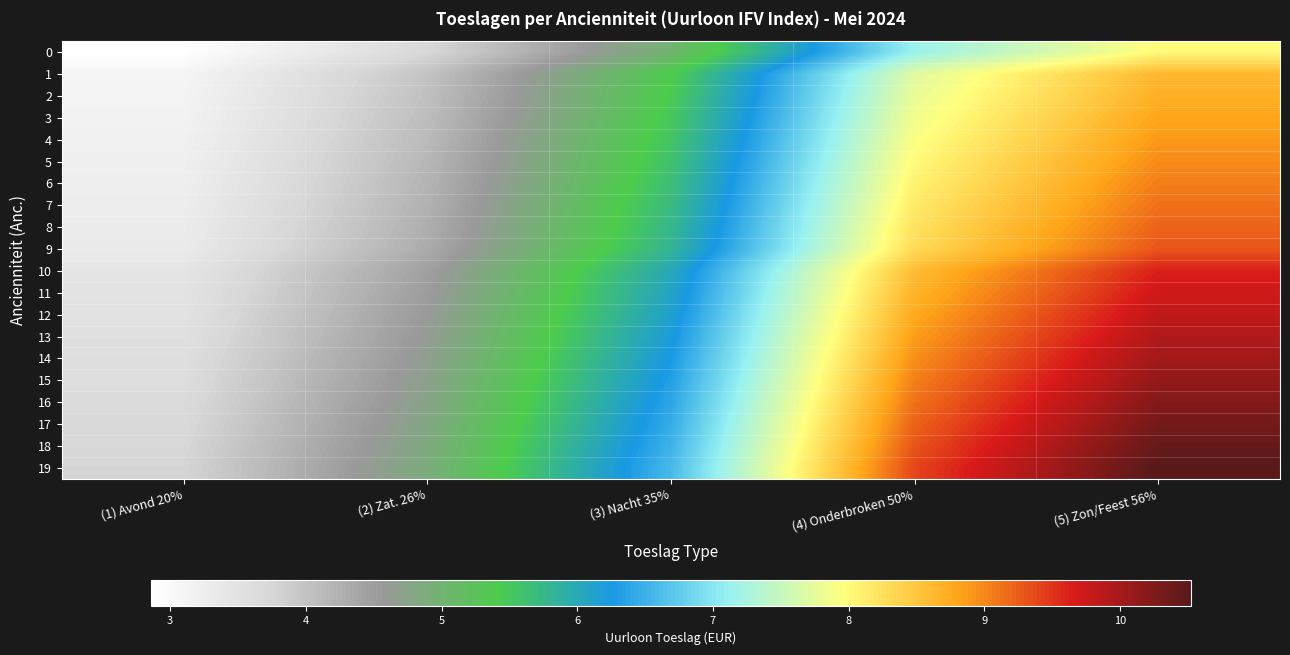

Reading left to right, what are all the values shown in this chart?

0: (1) Avond 20%=2.9	(2) Zat. 26%=3.7	(3) Nacht 35%=5.0	(4) Onderbroken 50%=7.1	(5) Zon/Feest 56%=8.0
1: (1) Avond 20%=3.1	(2) Zat. 26%=4.0	(3) Nacht 35%=5.4	(4) Onderbroken 50%=7.7	(5) Zon/Feest 56%=8.6
2: (1) Avond 20%=3.1	(2) Zat. 26%=4.0	(3) Nacht 35%=5.4	(4) Onderbroken 50%=7.8	(5) Zon/Feest 56%=8.7
3: (1) Avond 20%=3.1	(2) Zat. 26%=4.1	(3) Nacht 35%=5.5	(4) Onderbroken 50%=7.9	(5) Zon/Feest 56%=8.8
4: (1) Avond 20%=3.2	(2) Zat. 26%=4.1	(3) Nacht 35%=5.6	(4) Onderbroken 50%=7.9	(5) Zon/Feest 56%=8.9
5: (1) Avond 20%=3.2	(2) Zat. 26%=4.2	(3) Nacht 35%=5.6	(4) Onderbroken 50%=8.0	(5) Zon/Feest 56%=9.0
6: (1) Avond 20%=3.2	(2) Zat. 26%=4.2	(3) Nacht 35%=5.7	(4) Onderbroken 50%=8.1	(5) Zon/Feest 56%=9.0
7: (1) Avond 20%=3.3	(2) Zat. 26%=4.2	(3) Nacht 35%=5.7	(4) Onderbroken 50%=8.2	(5) Zon/Feest 56%=9.1
8: (1) Avond 20%=3.3	(2) Zat. 26%=4.3	(3) Nacht 35%=5.8	(4) Onderbroken 50%=8.2	(5) Zon/Feest 56%=9.2
9: (1) Avond 20%=3.3	(2) Zat. 26%=4.3	(3) Nacht 35%=5.8	(4) Onderbroken 50%=8.3	(5) Zon/Feest 56%=9.3
10: (1) Avond 20%=3.4	(2) Zat. 26%=4.5	(3) Nacht 35%=6.0	(4) Onderbroken 50%=8.6	(5) Zon/Feest 56%=9.6
11: (1) Avond 20%=3.5	(2) Zat. 26%=4.5	(3) Nacht 35%=6.1	(4) Onderbroken 50%=8.7	(5) Zon/Feest 56%=9.7
12: (1) Avond 20%=3.5	(2) Zat. 26%=4.6	(3) Nacht 35%=6.1	(4) Onderbroken 50%=8.8	(5) Zon/Feest 56%=9.8
13: (1) Avond 20%=3.5	(2) Zat. 26%=4.6	(3) Nacht 35%=6.2	(4) Onderbroken 50%=8.9	(5) Zon/Feest 56%=9.9
14: (1) Avond 20%=3.6	(2) Zat. 26%=4.7	(3) Nacht 35%=6.3	(4) Onderbroken 50%=8.9	(5) Zon/Feest 56%=10.0
15: (1) Avond 20%=3.6	(2) Zat. 26%=4.7	(3) Nacht 35%=6.3	(4) Onderbroken 50%=9.0	(5) Zon/Feest 56%=10.1
16: (1) Avond 20%=3.7	(2) Zat. 26%=4.7	(3) Nacht 35%=6.4	(4) Onderbroken 50%=9.1	(5) Zon/Feest 56%=10.2
17: (1) Avond 20%=3.7	(2) Zat. 26%=4.8	(3) Nacht 35%=6.5	(4) Onderbroken 50%=9.2	(5) Zon/Feest 56%=10.3
18: (1) Avond 20%=3.7	(2) Zat. 26%=4.8	(3) Nacht 35%=6.5	(4) Onderbroken 50%=9.3	(5) Zon/Feest 56%=10.4
19: (1) Avond 20%=3.8	(2) Zat. 26%=4.9	(3) Nacht 35%=6.6	(4) Onderbroken 50%=9.4	(5) Zon/Feest 56%=10.5